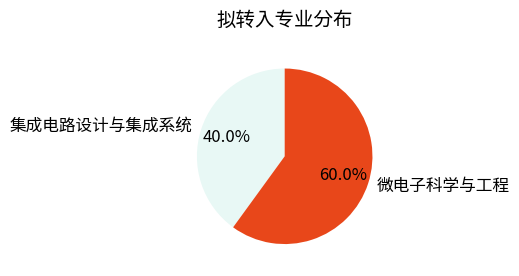

Which slice is the largest?

微电子科学与工程